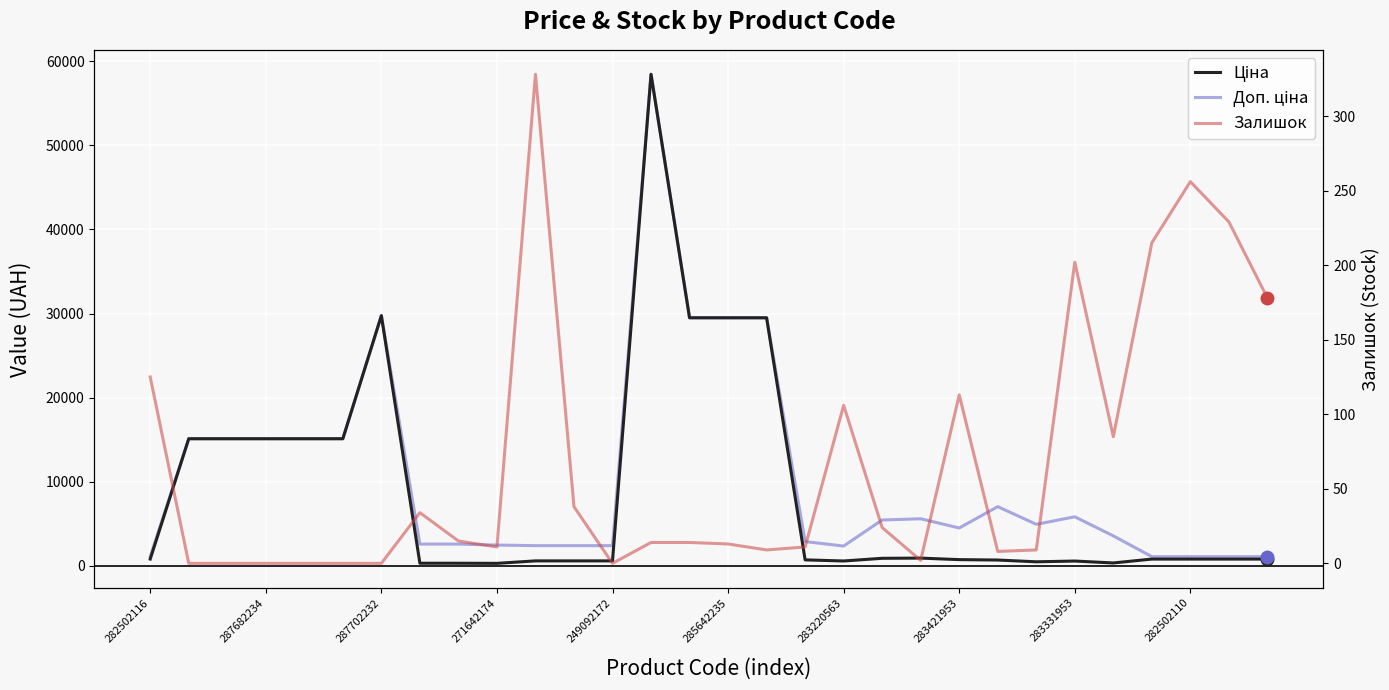

Where does the Доп. ціна series first go above 4950?

287682234